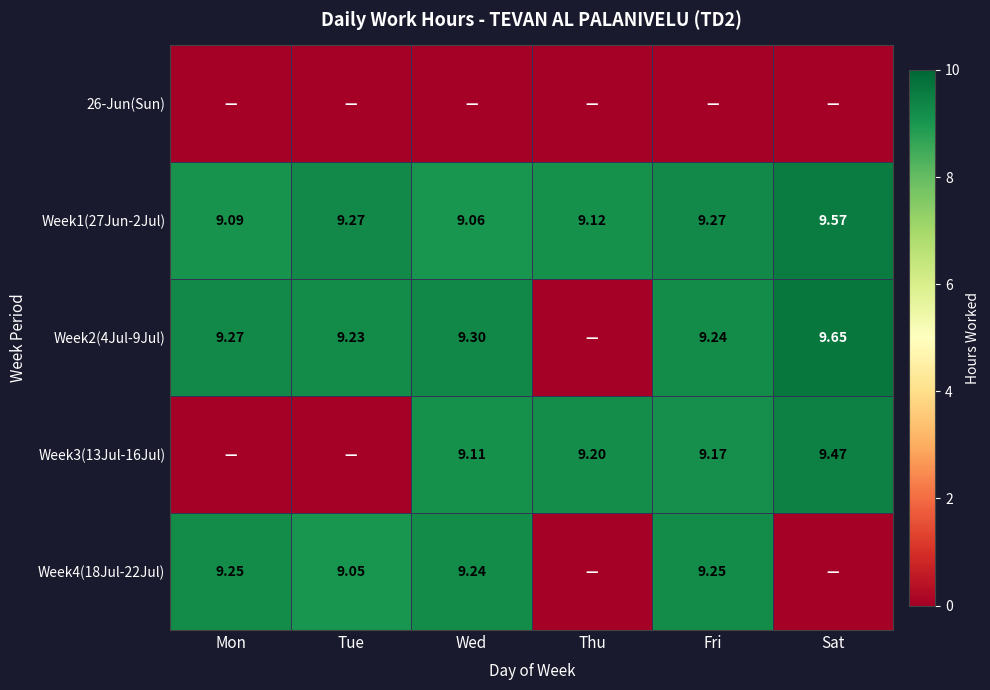

Is the value of Week2(4Jul-9Jul) at Tue greater than the value of Week1(27Jun-2Jul) at Thu?

Yes